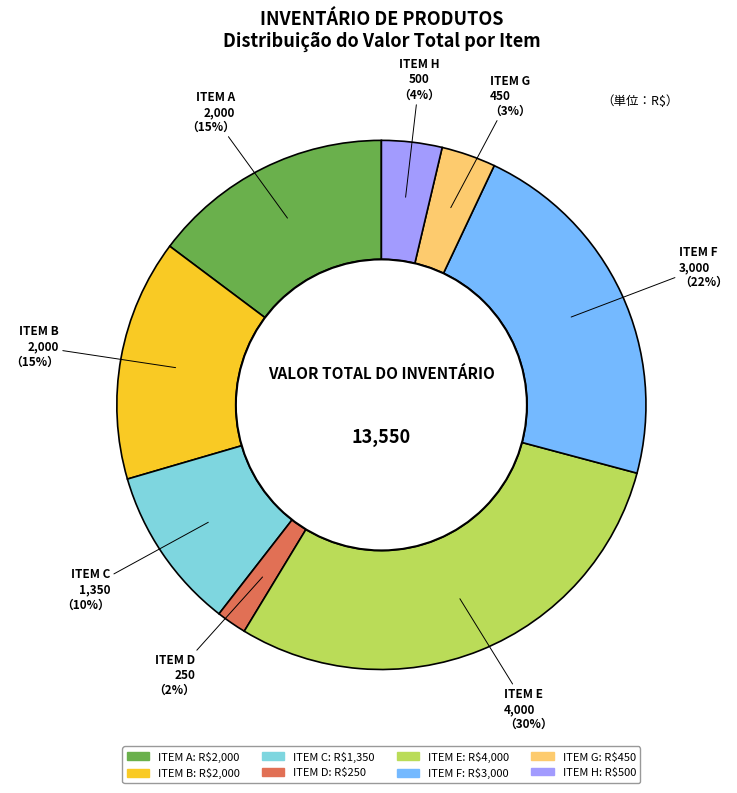

To the nearest percent, what is the average slice percentage?

12%